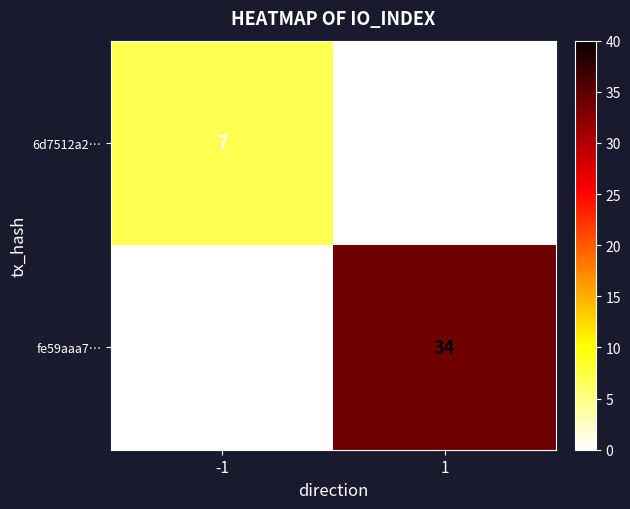

Which series has the largest range (max minus min)?

fe59aaa7…